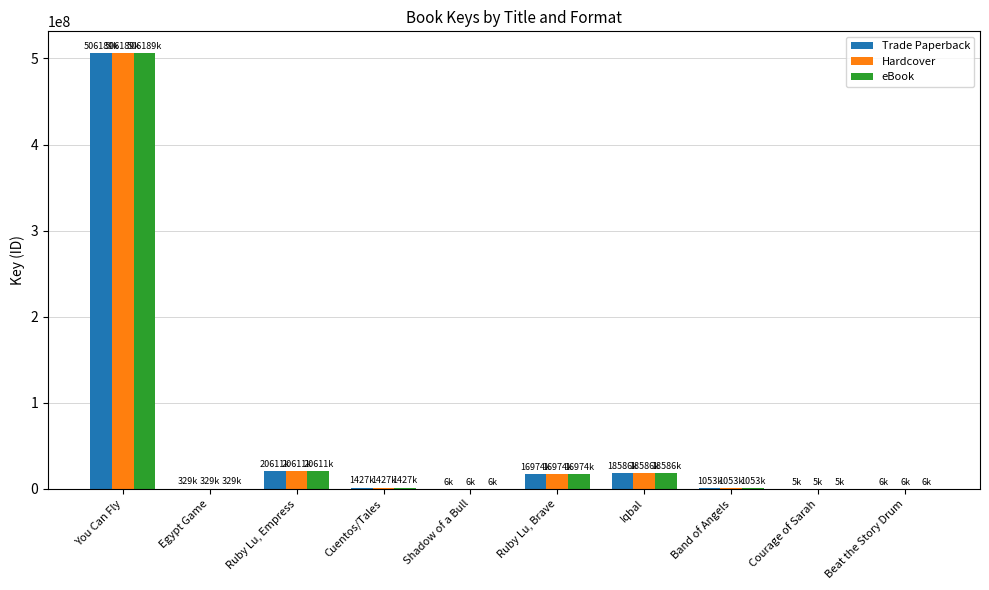

What are all the series names shown in the legend?

Trade Paperback, Hardcover, eBook